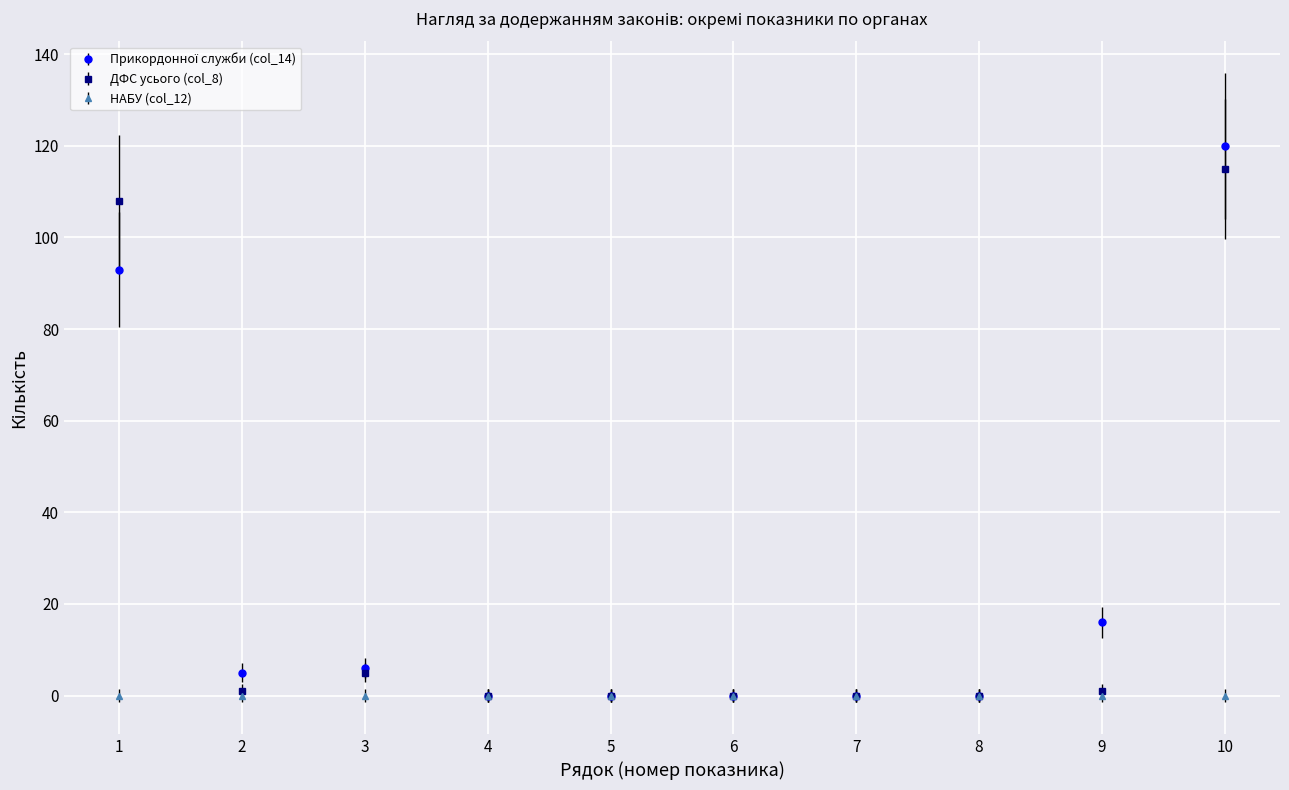

The ДФС усього (col_8) series shows 48 at 10. True or false?

False